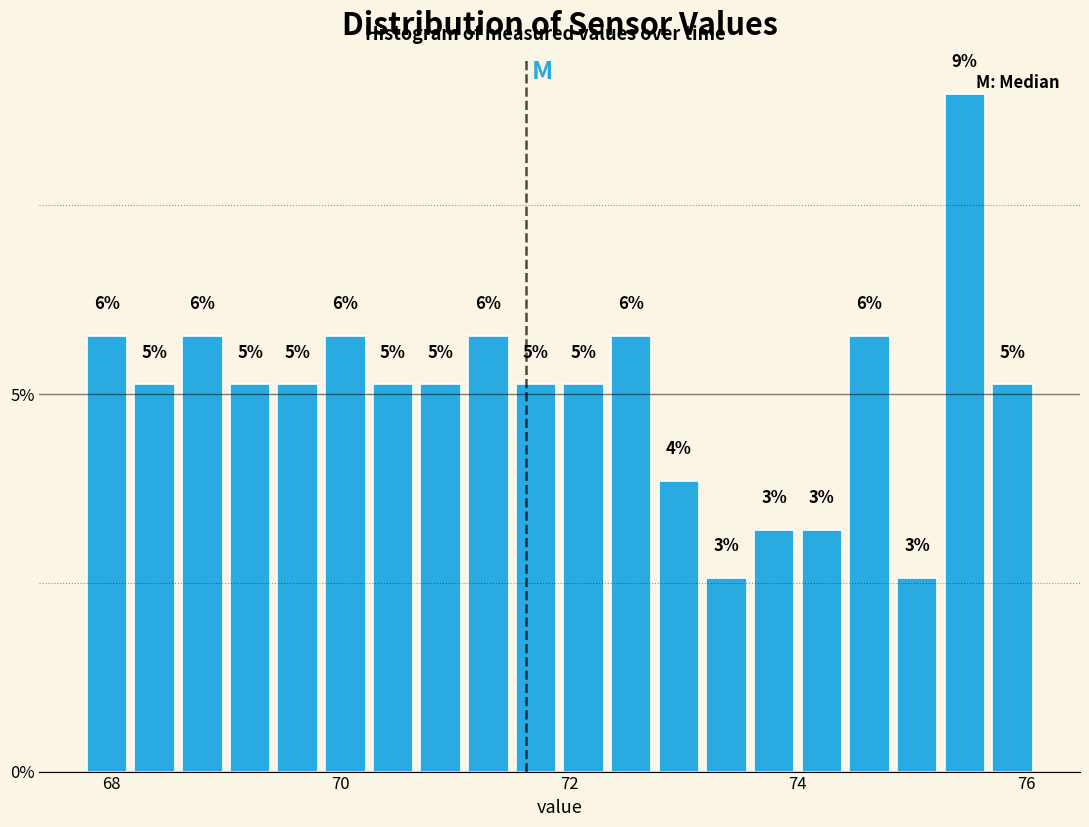

Around what value on the x-axis is the tallest bar? Give the approximate position of its centre, as read against the axis.

75.4